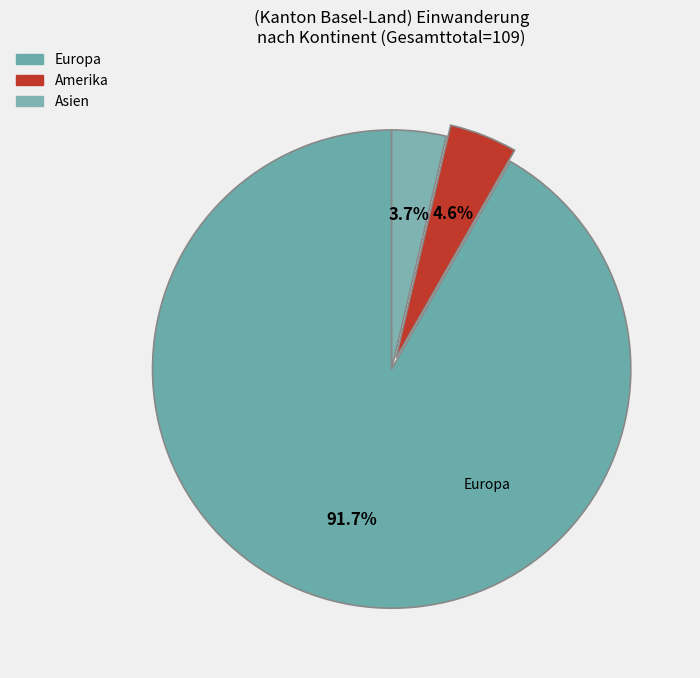

Rank the categories by value from lowest to highest.

Asien, Amerika, Europa